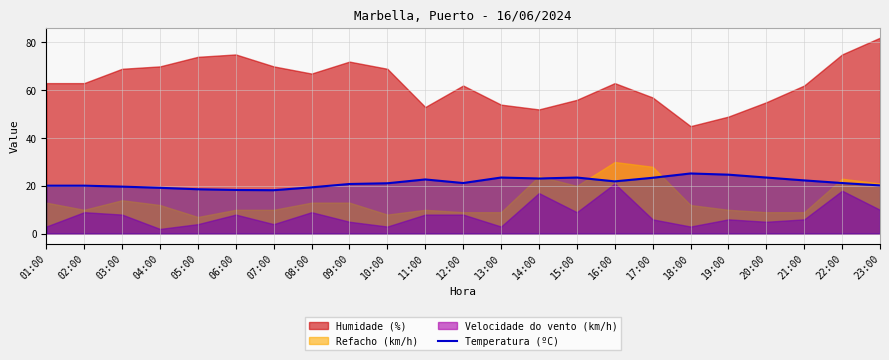

The value of Temperatura (ºC) at 03:00 is 13.0. True or false?

False